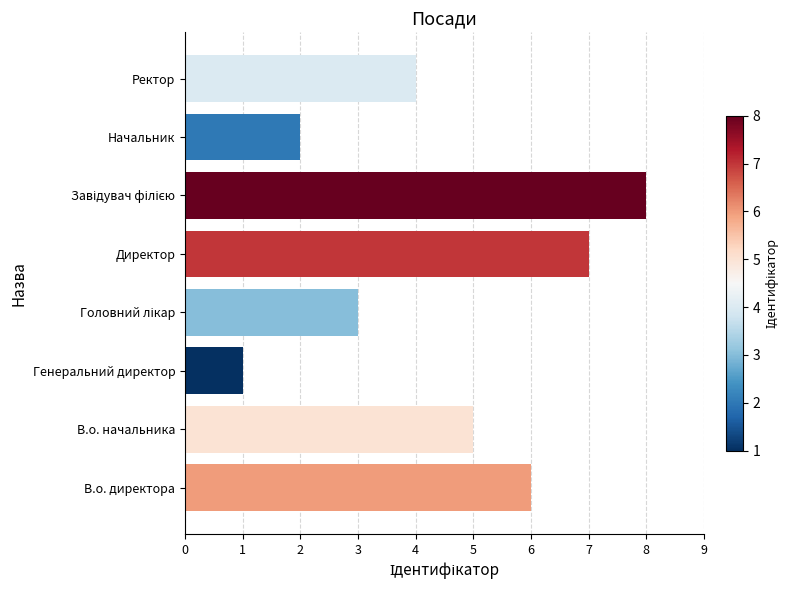

What is the difference between the maximum and minimum values?

7